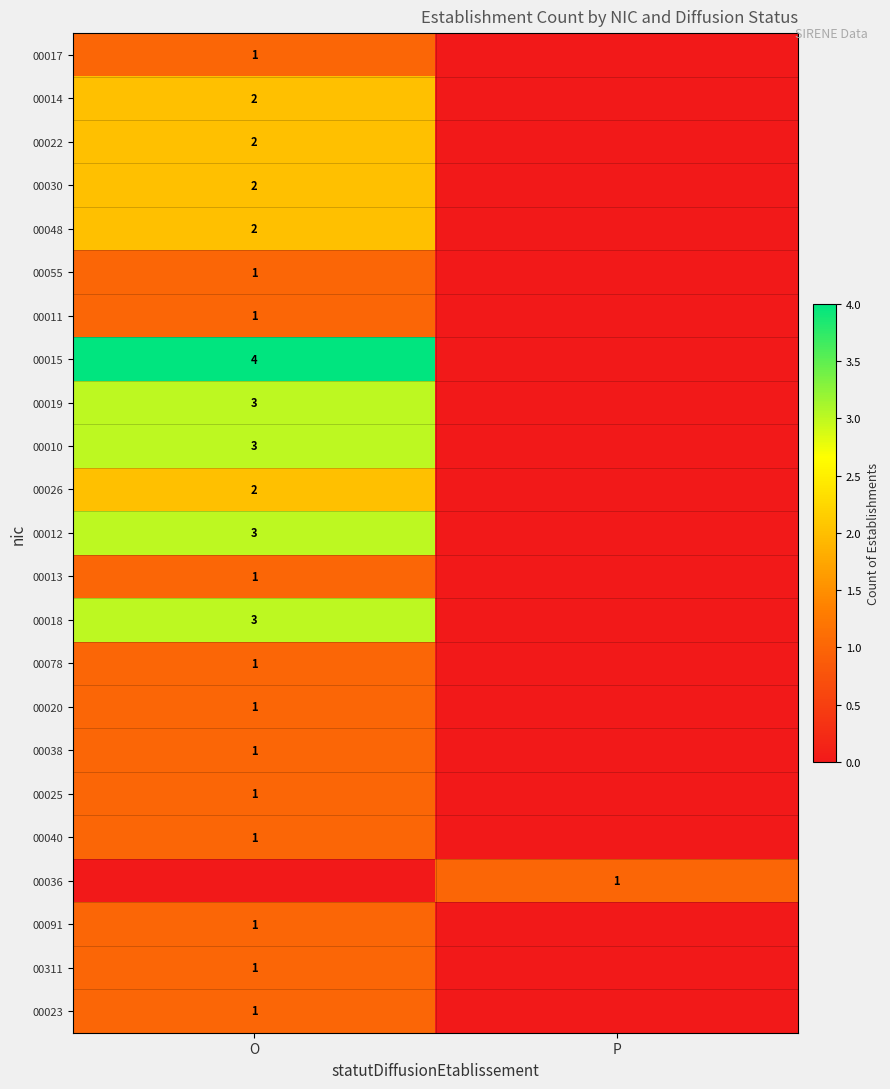

At which category is the sum across all series the highest?

O